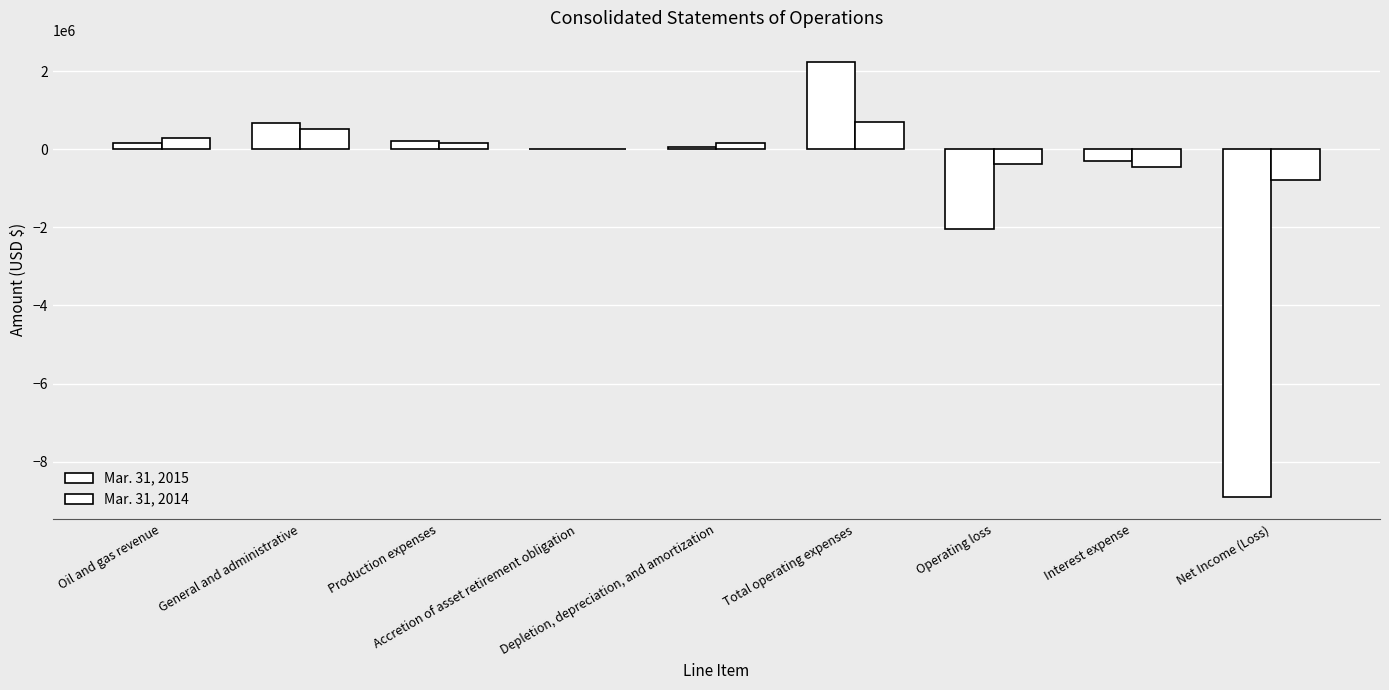

At which category is the sum across all series the highest?

Total operating expenses